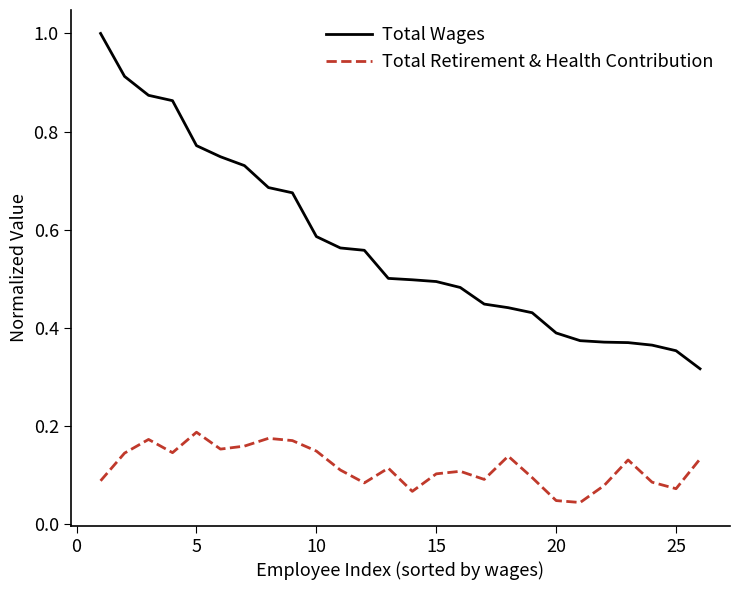

True or false: Total Wages and Total Retirement & Health Contribution intersect in this chart.

False